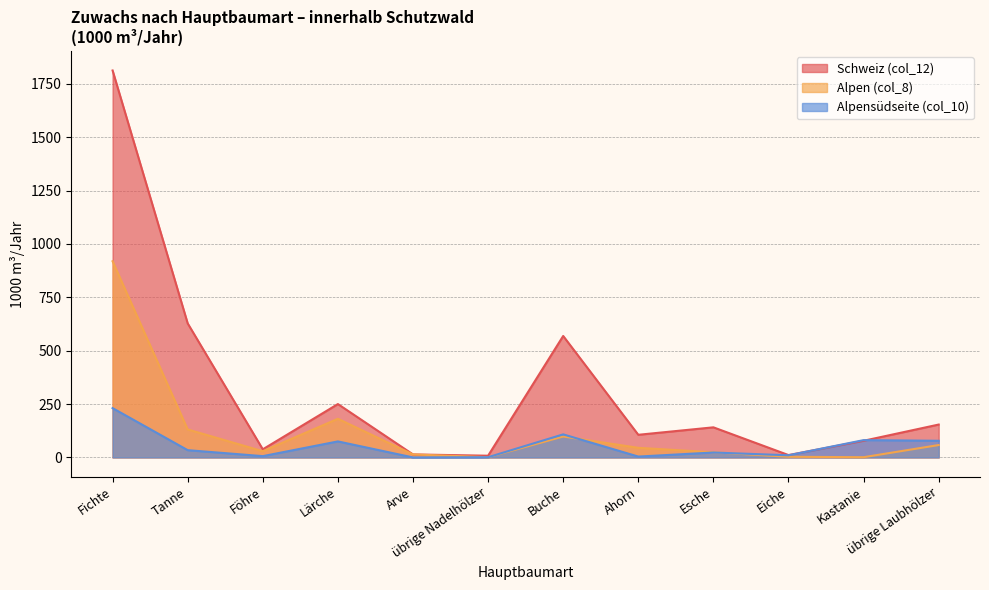

At how many categories does at least one series exceed 505?

3